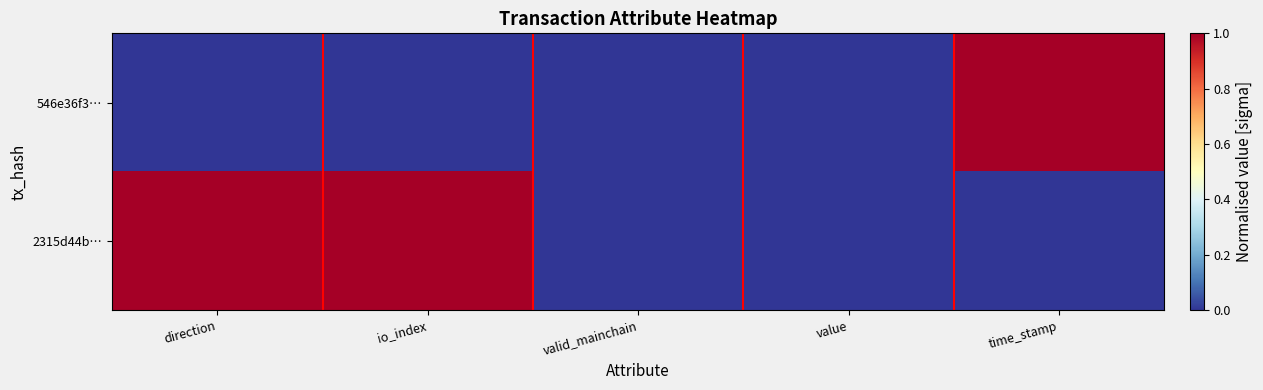

At which category does the chart reach its minimum across all series?

direction